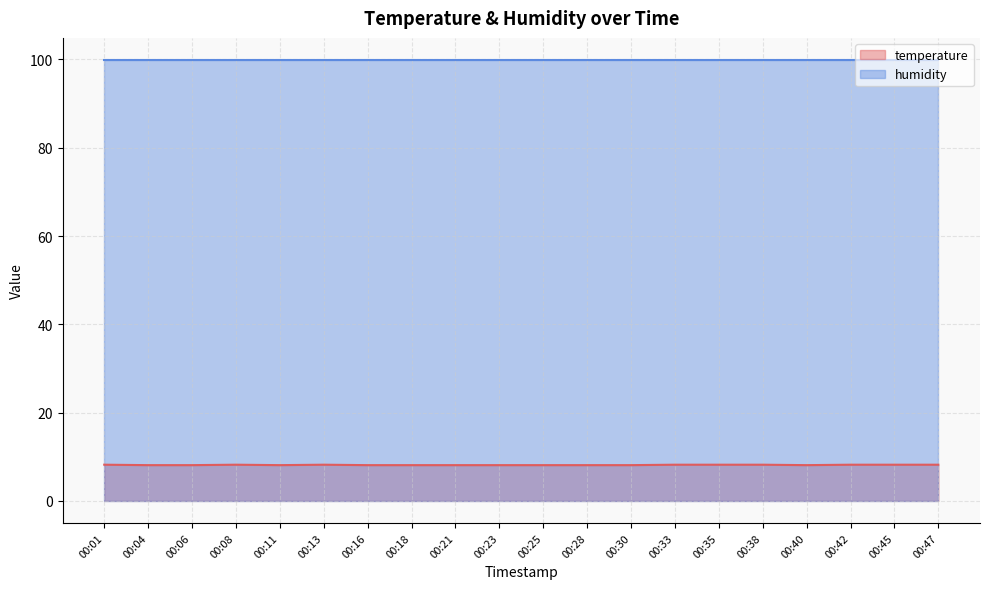

Where is the first local maximum?

00:08